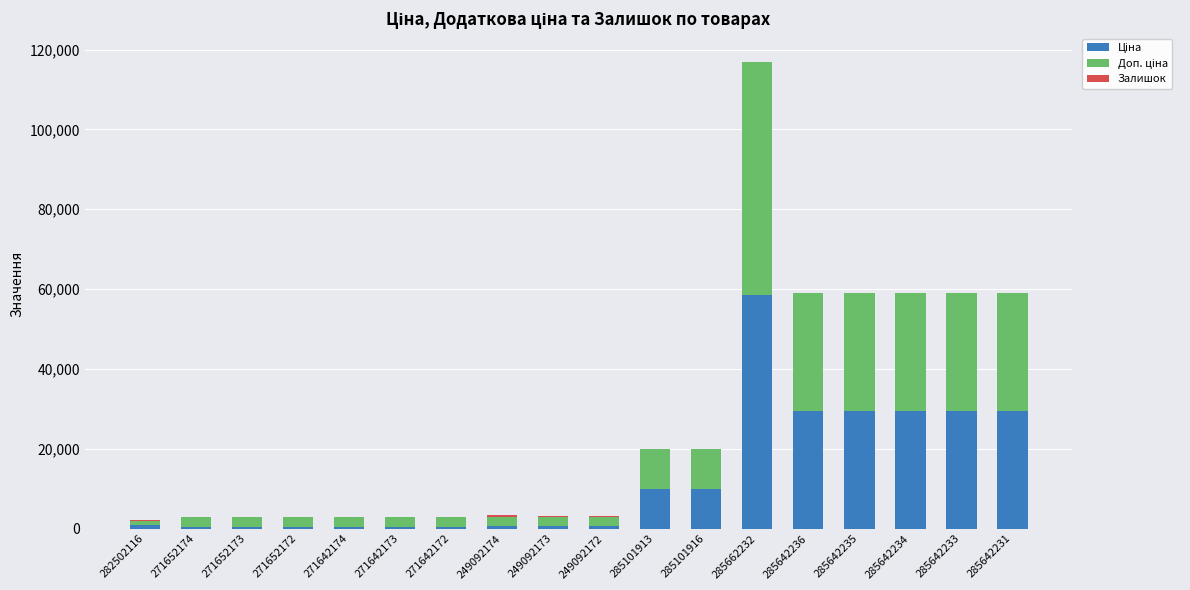

Are the bars grouped side by side (vs. stacked)?

No